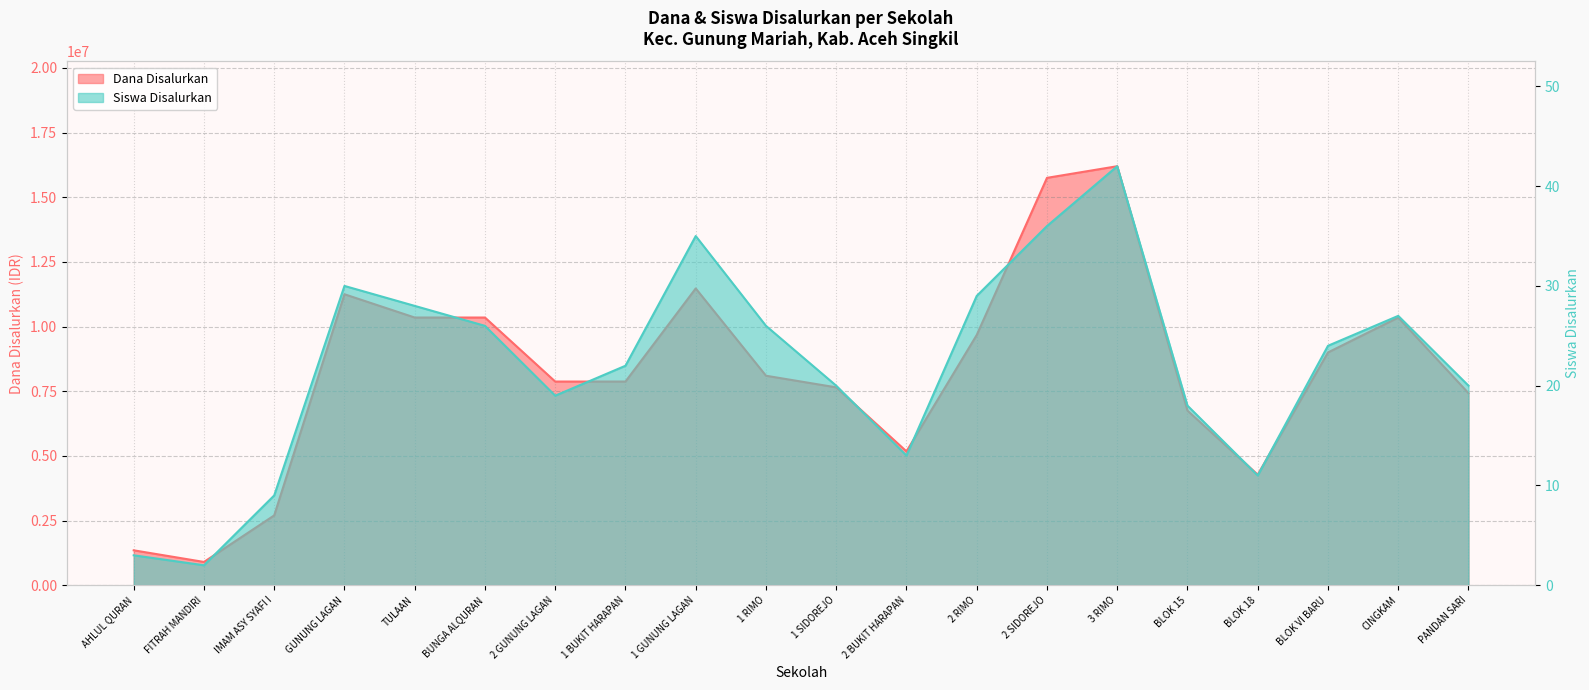

At which label does Dana Disalurkan reach its minimum?

FITRAH MANDIRI